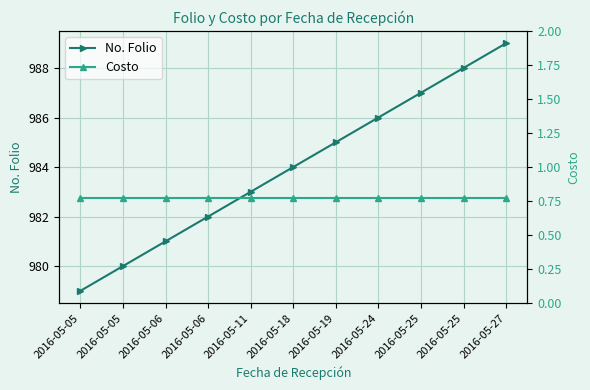

Reading left to right, what are all the values shown in this chart?

No. Folio: 2016-05-05=979.0	2016-05-05=980.0	2016-05-06=981.0	2016-05-06=982.0	2016-05-11=983.0	2016-05-18=984.0	2016-05-19=985.0	2016-05-24=986.0	2016-05-25=987.0	2016-05-25=988.0	2016-05-27=989.0
Costo: 2016-05-05=0.8	2016-05-05=0.8	2016-05-06=0.8	2016-05-06=0.8	2016-05-11=0.8	2016-05-18=0.8	2016-05-19=0.8	2016-05-24=0.8	2016-05-25=0.8	2016-05-25=0.8	2016-05-27=0.8